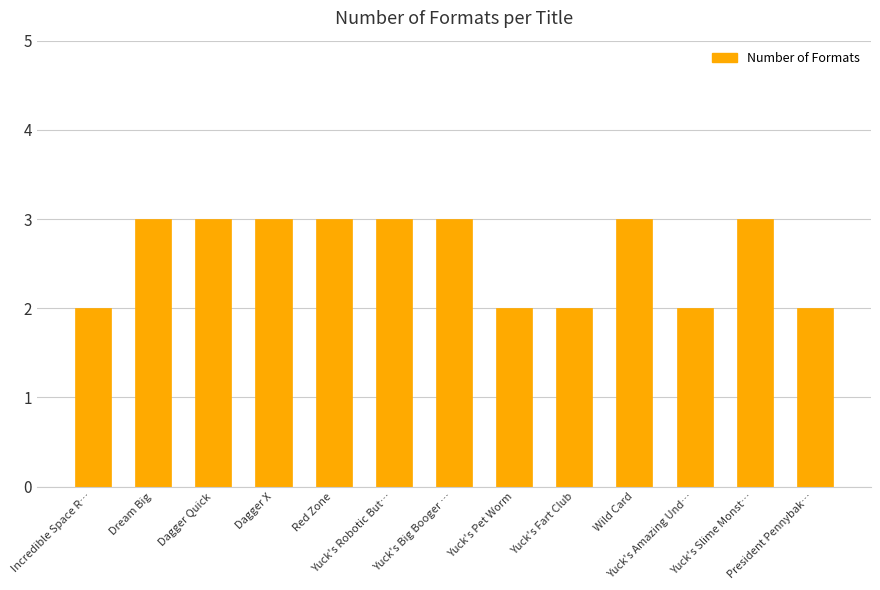

Approximately how many times larger is the value at Dagger X compared to Yuck's Pet Worm?

1.5